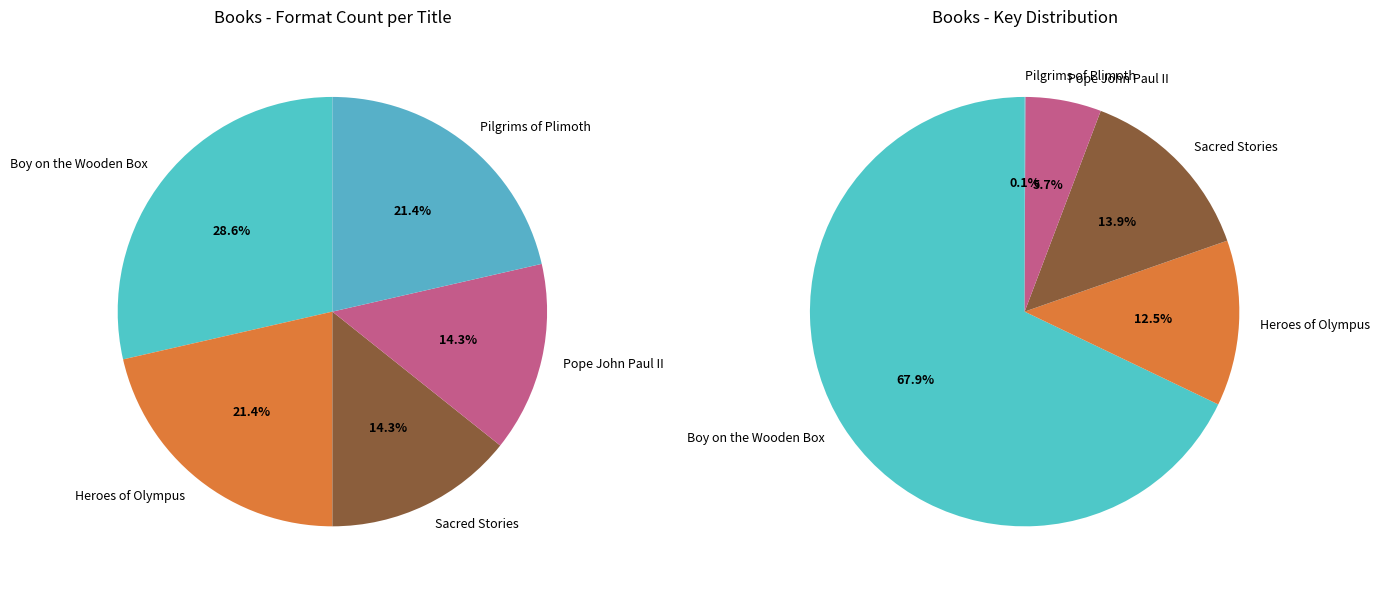

What is the change in value from Boy on the Wooden Box to Heroes of Olympus?

-336615196